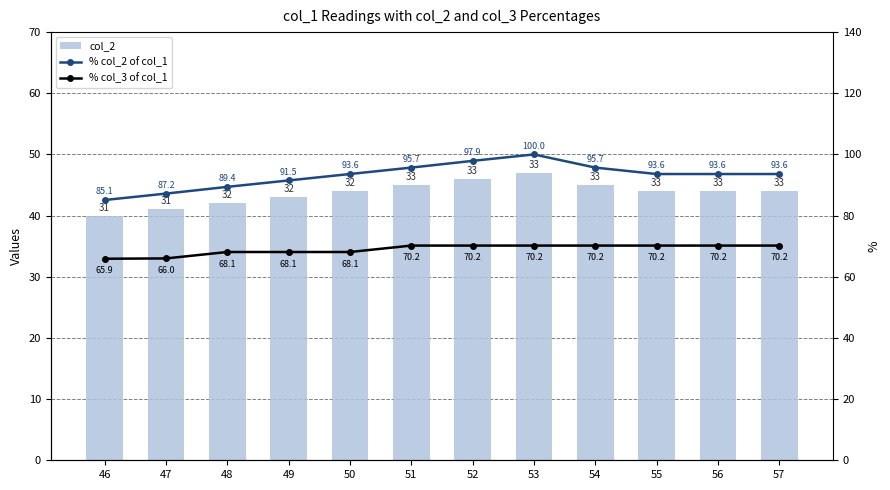

Which category has the lowest value in the % col_3 of col_1 series?

46